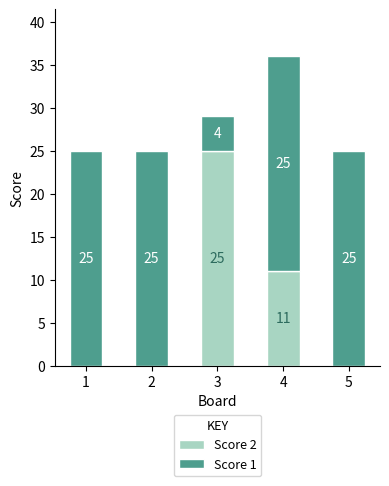

What is the sum of the Score 2 values at 3 and 5?

25